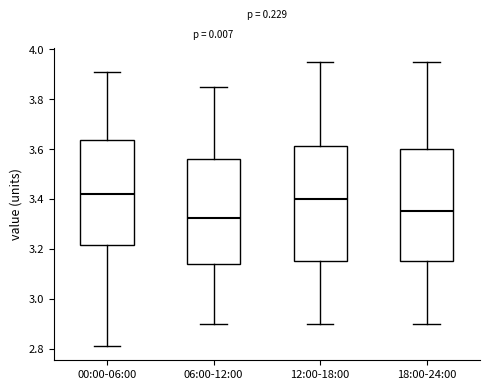

Which box has the highest median line?

00:00-06:00